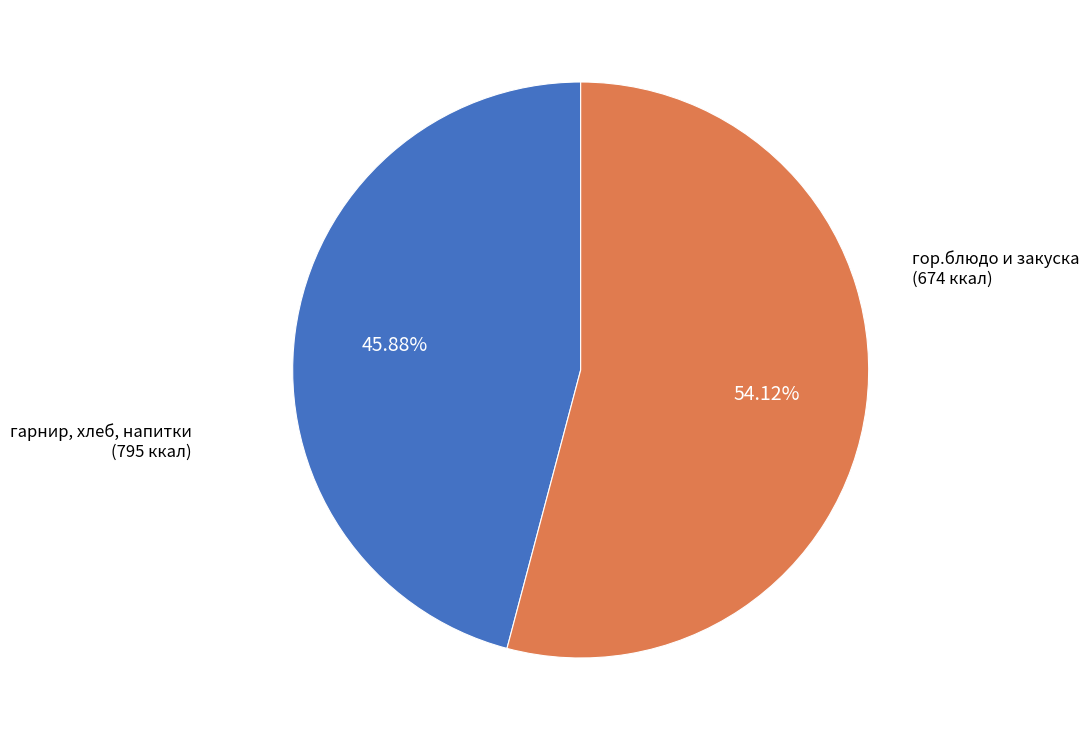

Is there any slice that represents more than half of the pie?

Yes